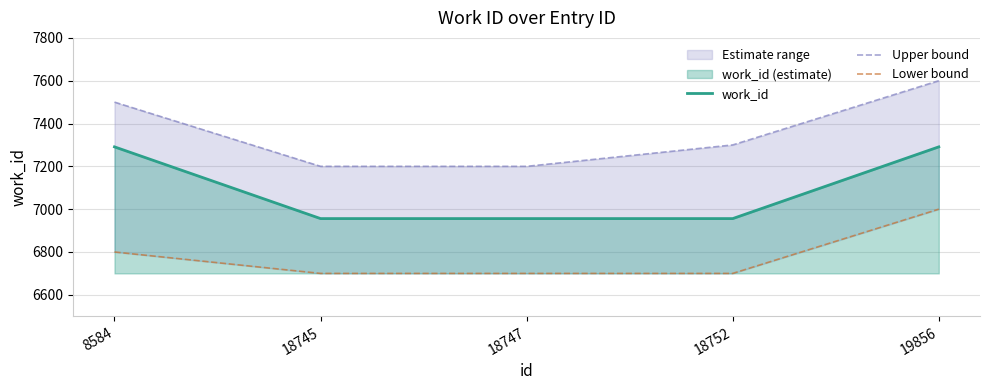

At which category is the sum across all series the highest?

19856